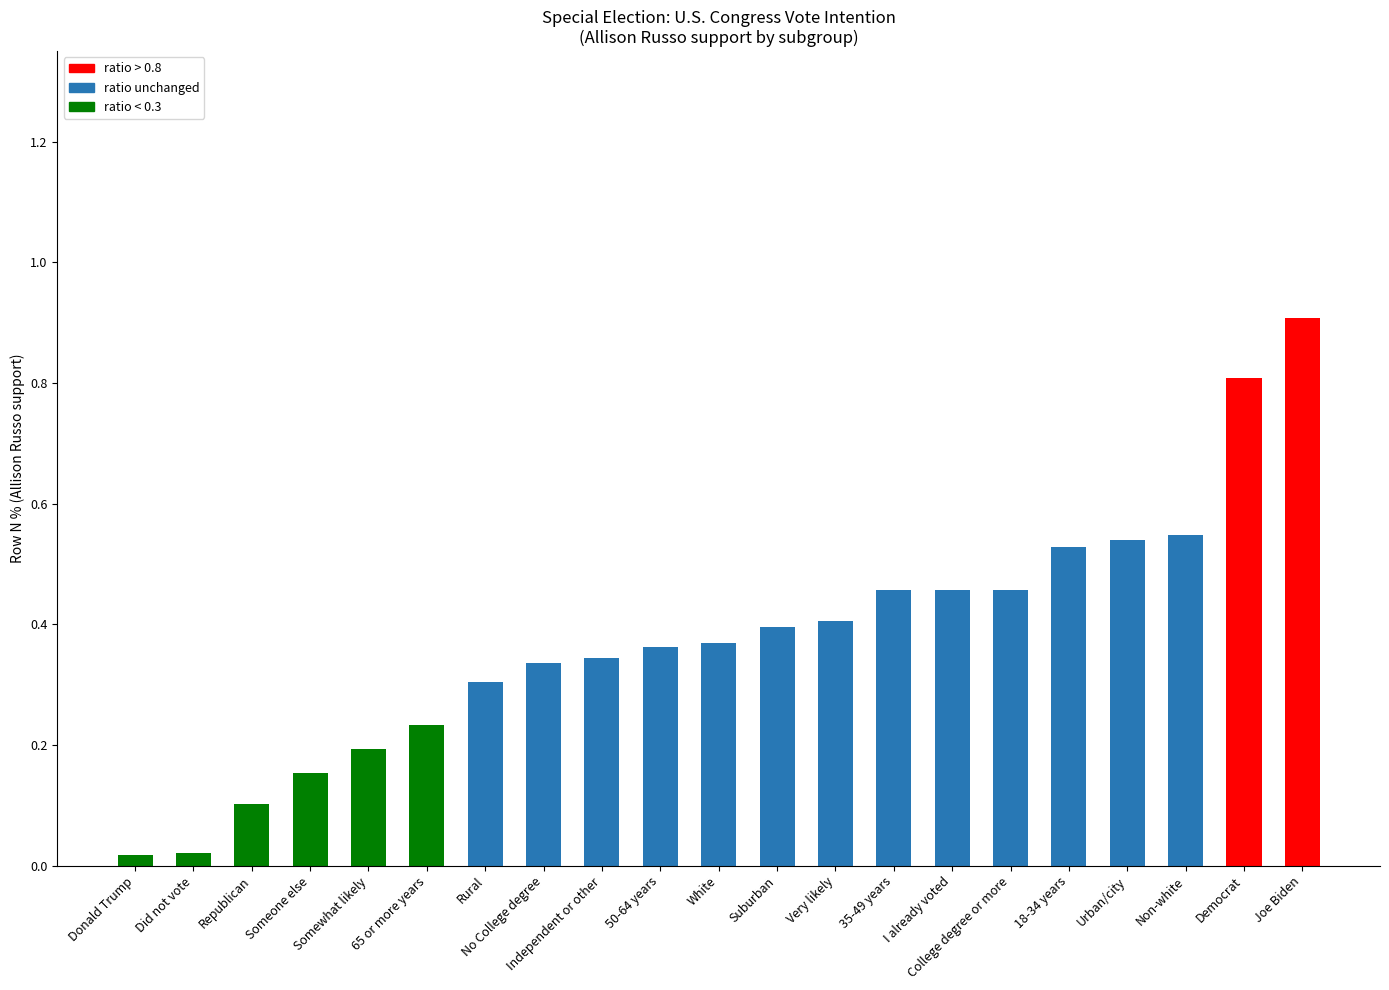

The chart shows a value of 0.2 at 18-34 years. True or false?

False